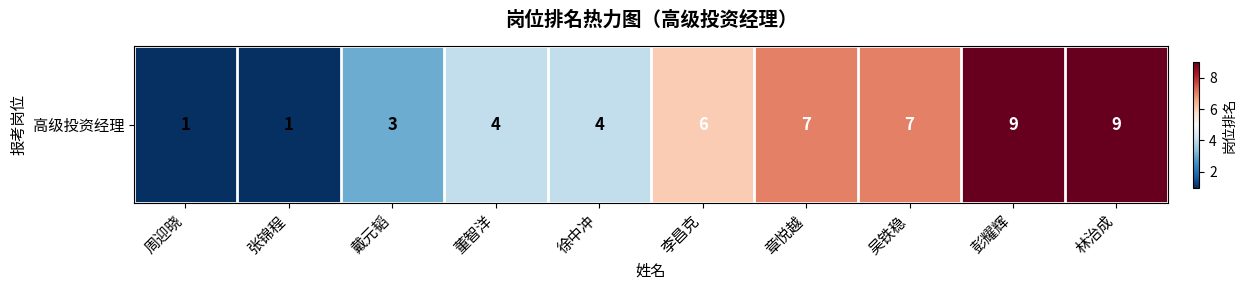

What is the difference between the second highest and minimum values?

8